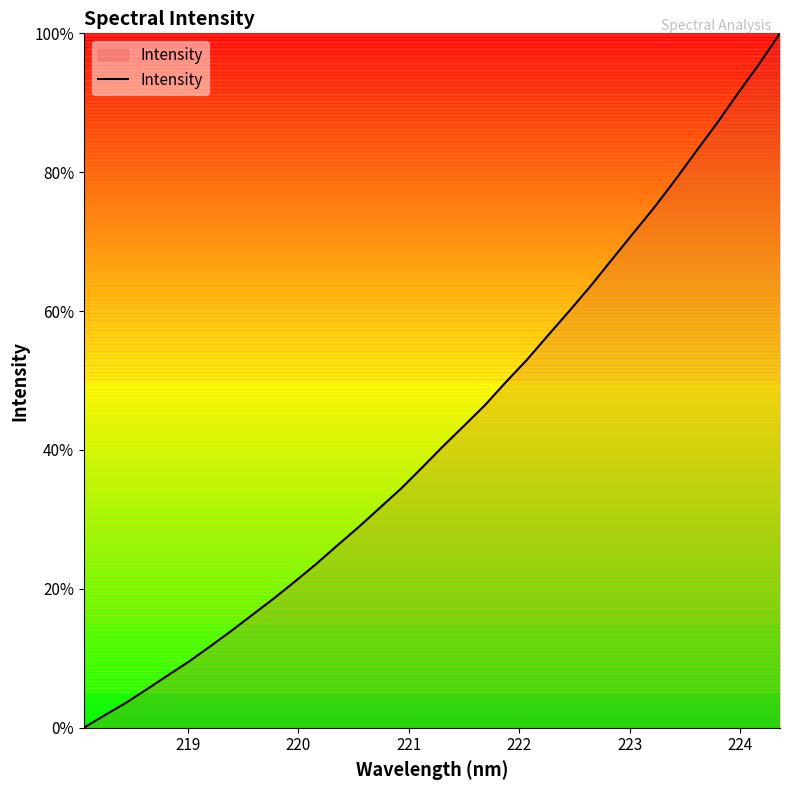

True or false: there are more than 2 points higher than both neighbors.

False